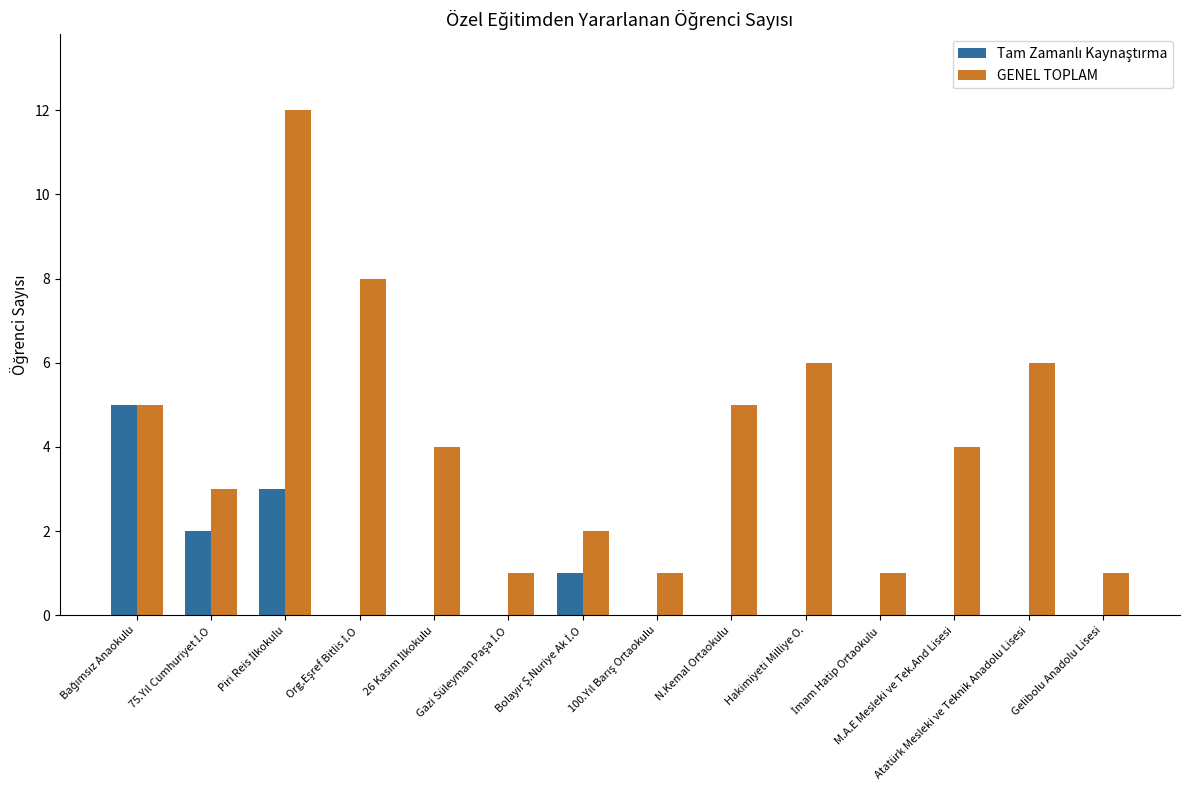

How many series are shown in this chart?

2